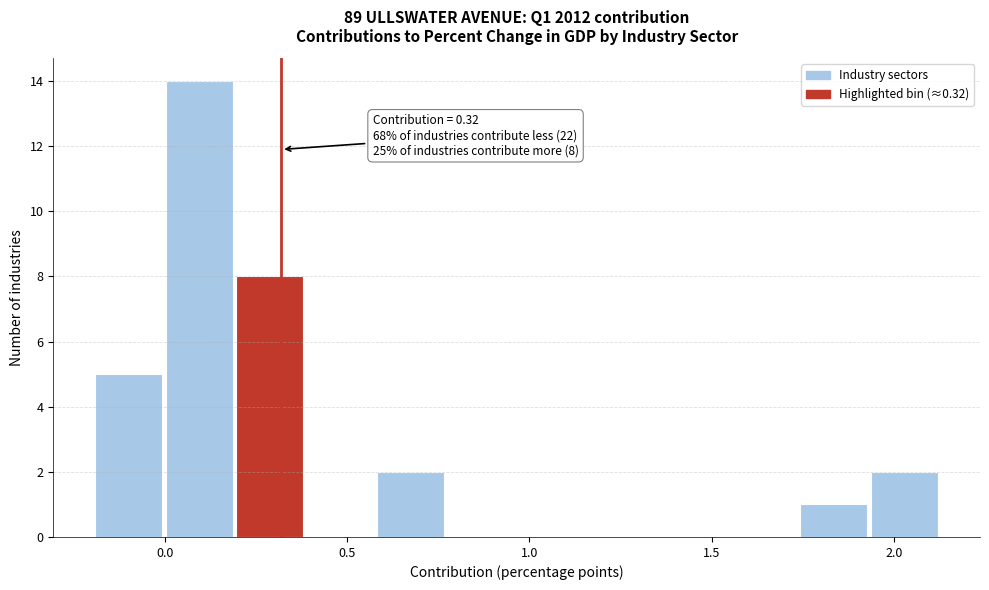

Read against the x-axis, roughly where is the centre of the tallest bar?

0.10